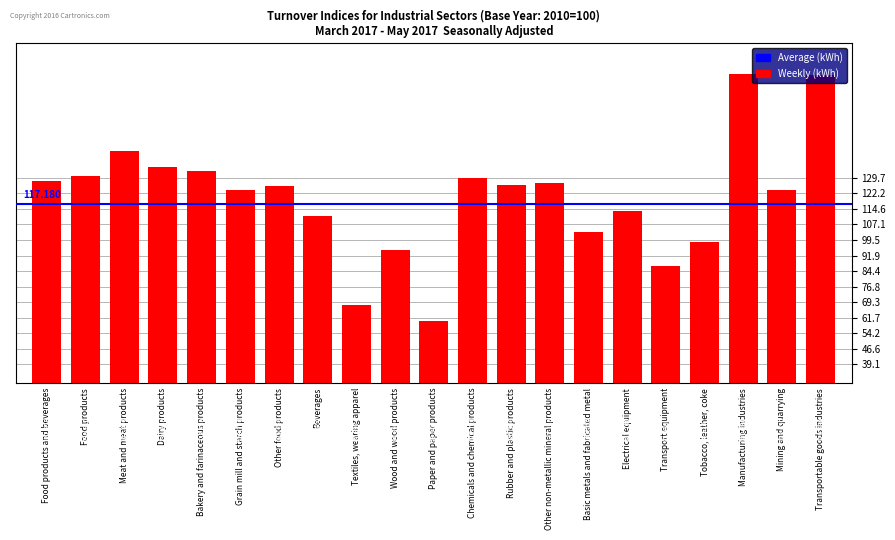

Where does the data first go above 125?

Food products and beverages